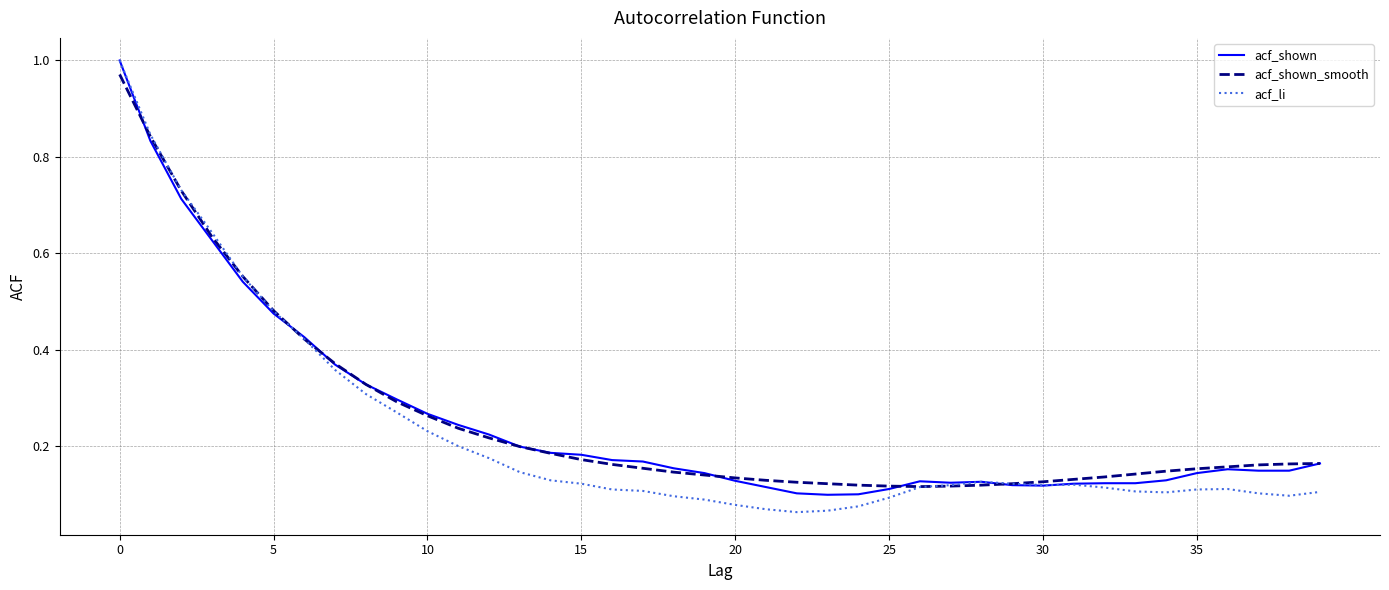

Which series has the largest range (max minus min)?

acf_li